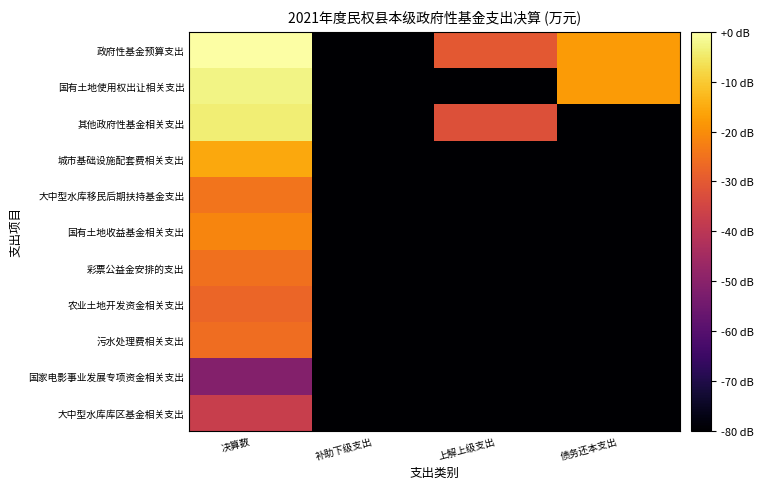

At which category does the chart reach its minimum across all series?

补助下级支出